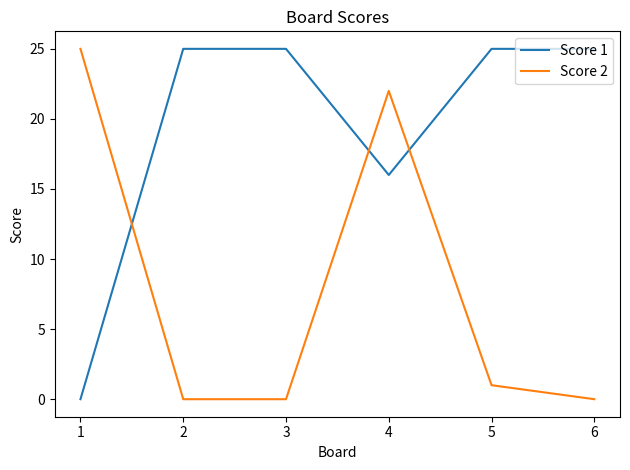

Reading left to right, transcribe all the data shown in this chart.

Score 1: 1=0	2=25	3=25	4=16	5=25	6=25
Score 2: 1=25	2=0	3=0	4=22	5=1	6=0